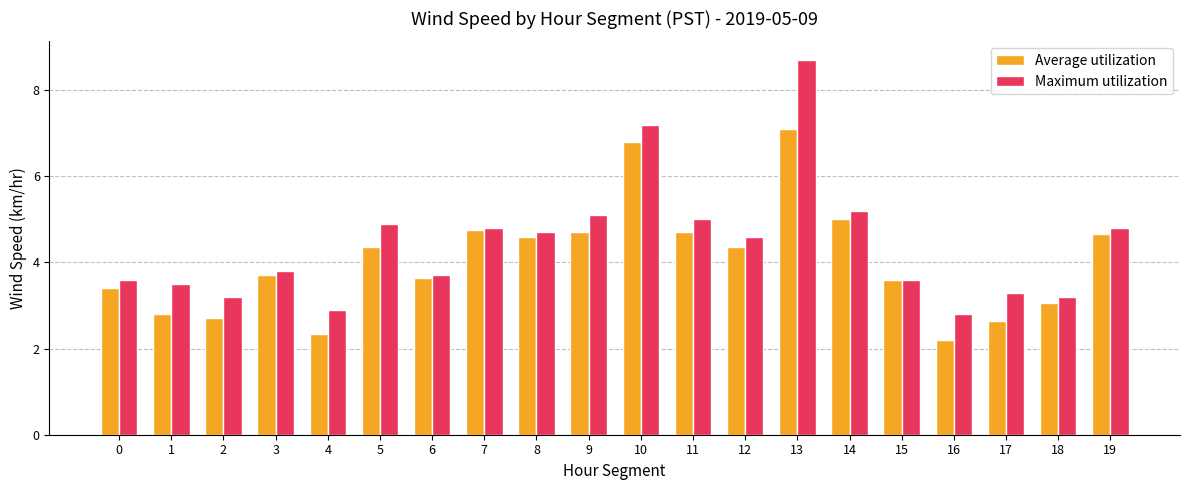

What is the smallest value displayed?

2.2